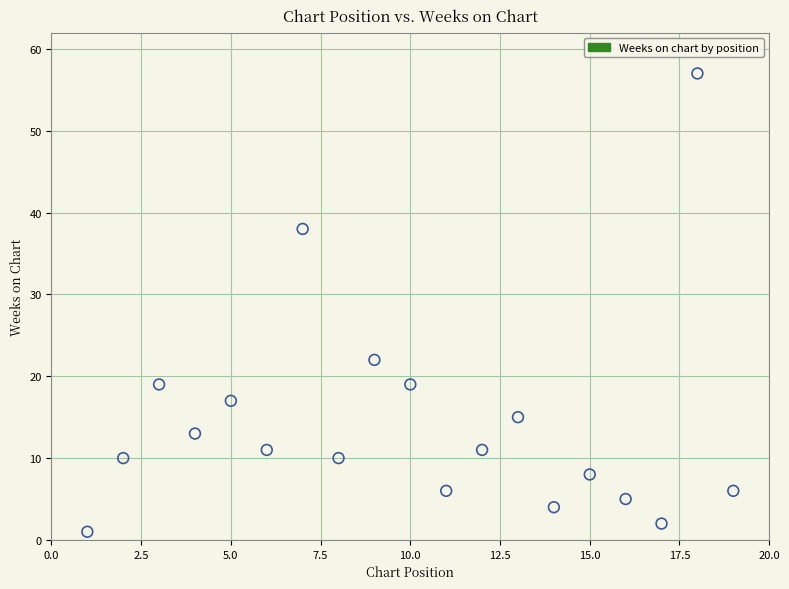

What Y value in the scatter plot is closest to 29?

22